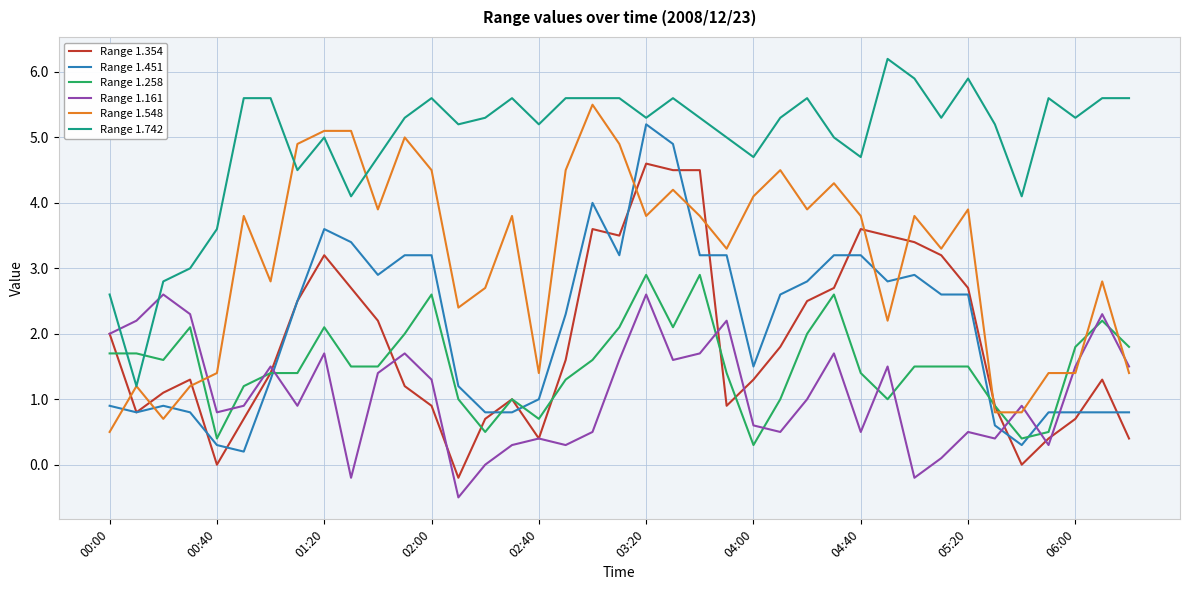

Which series ends up on top after the final intersection of Range 1.354 and Range 1.548?

Range 1.548